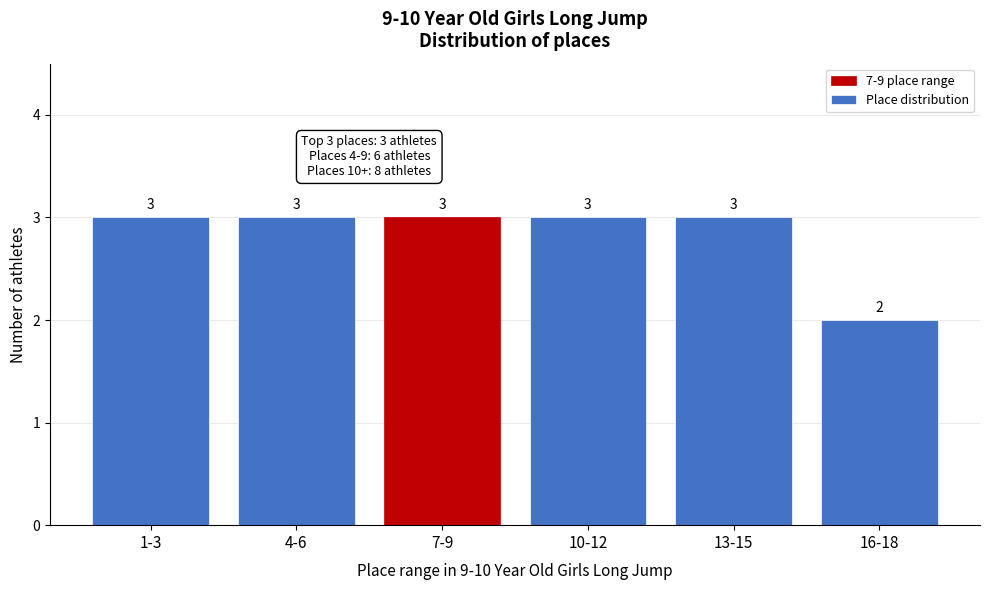

Reading left to right, list all the values displayed in this chart.

3	3	3	3	3	2